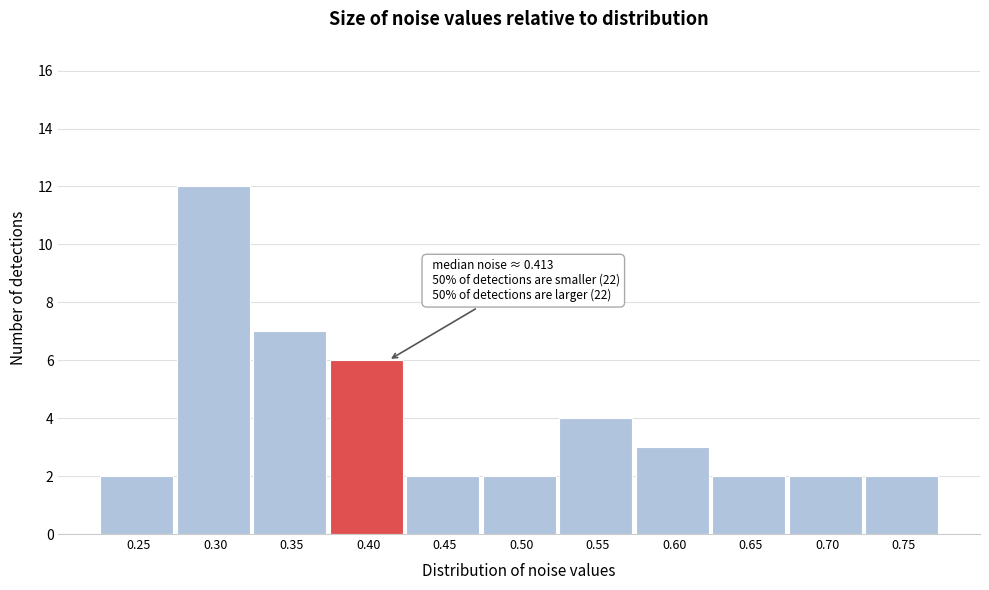

Reading right to left, what are all the values shown in this chart?

2	2	2	3	4	2	2	6	7	12	2